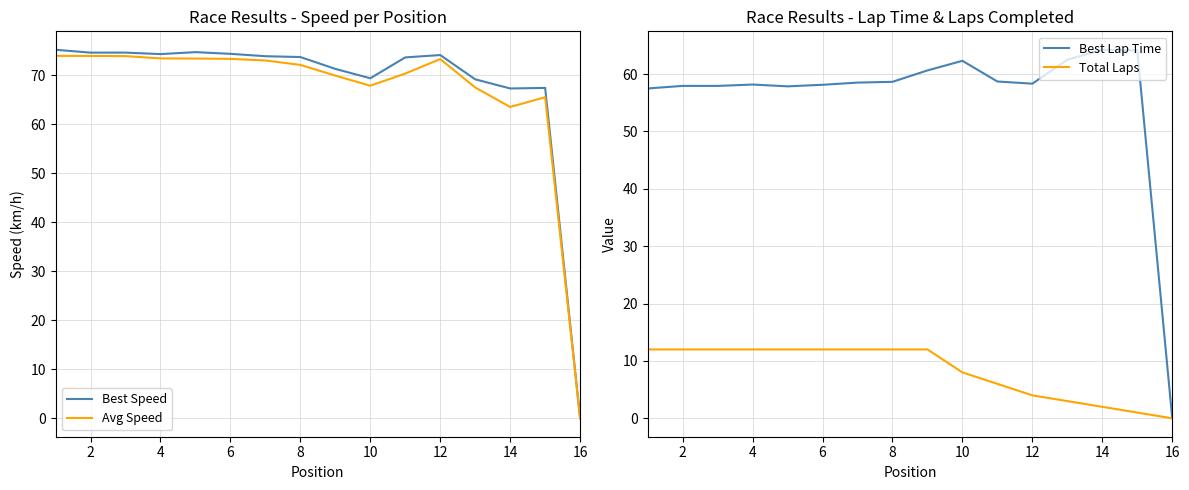

Is the value of Best Lap Time at 10 greater than the value of Total Laps at 10?

Yes